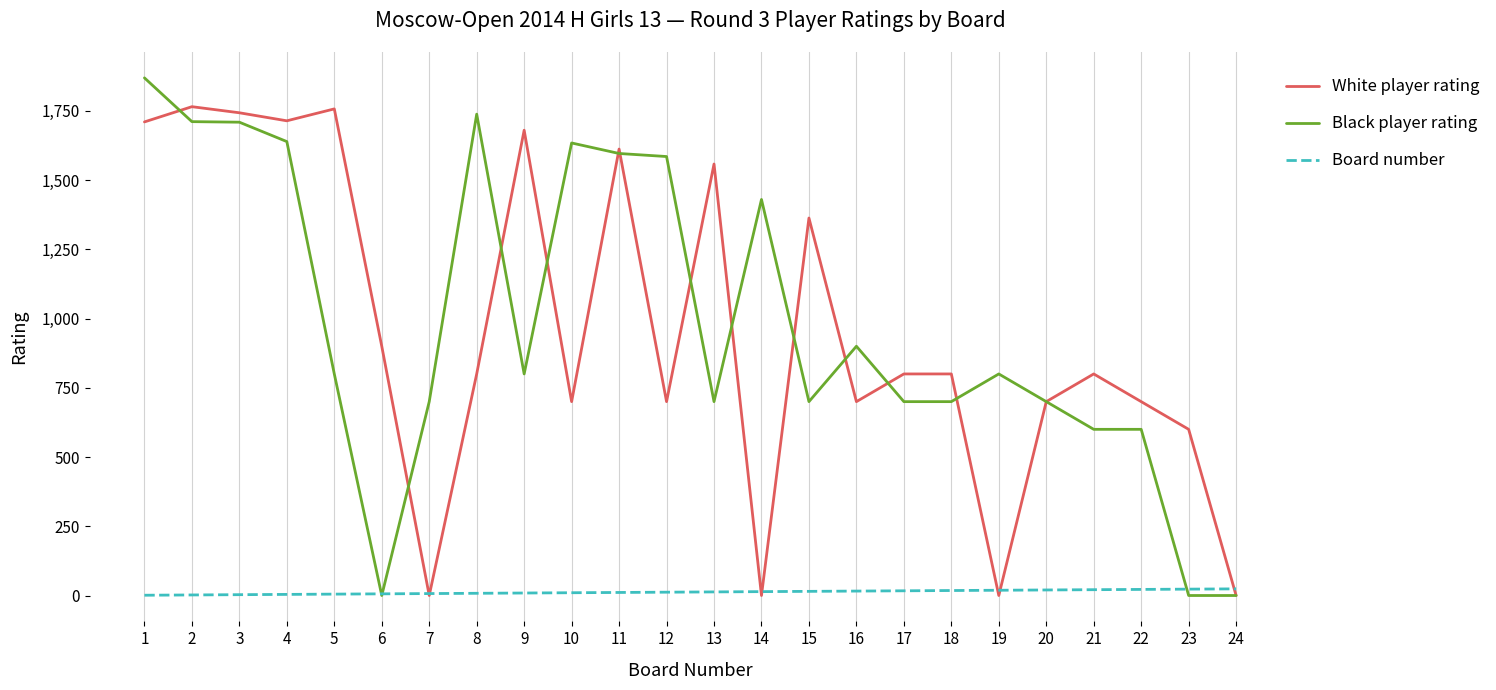

What are all the series names shown in the legend?

White player rating, Black player rating, Board number